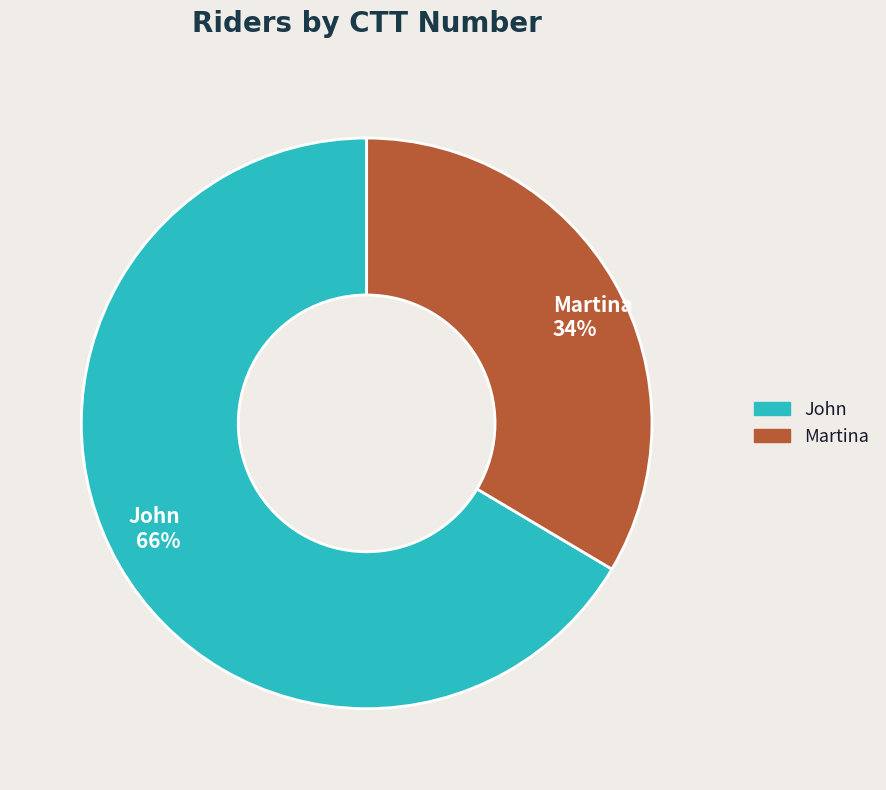

Rank the categories by value from lowest to highest.

Martina, John